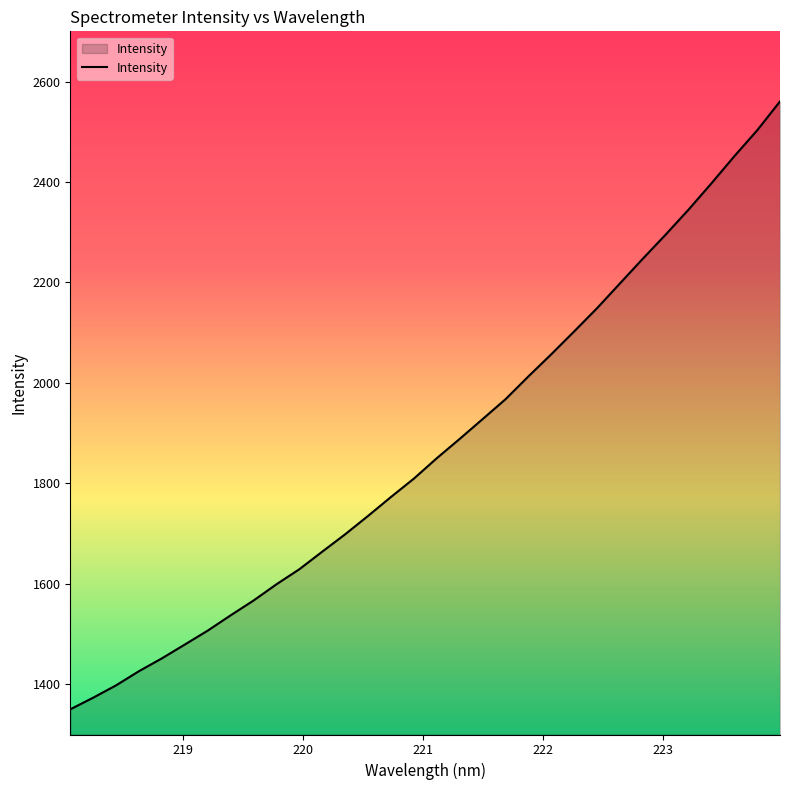

Does the chart have visible grid lines?

No